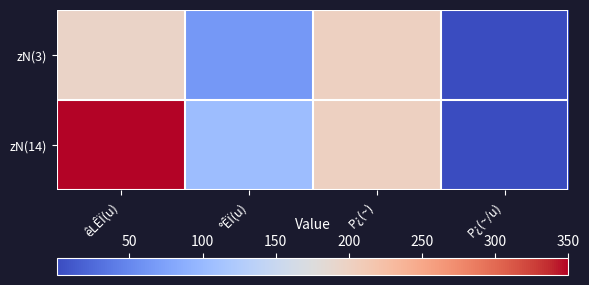

Reading left to right, what are all the values shown in this chart?

zN(3): êLÊÏ(u)=195.0	°ÊÏ(u)=65.0	P¿(~)=200.0	P¿(~/u)=1.0
zN(14): êLÊÏ(u)=350.0	°ÊÏ(u)=105.0	P¿(~)=200.0	P¿(~/u)=0.6